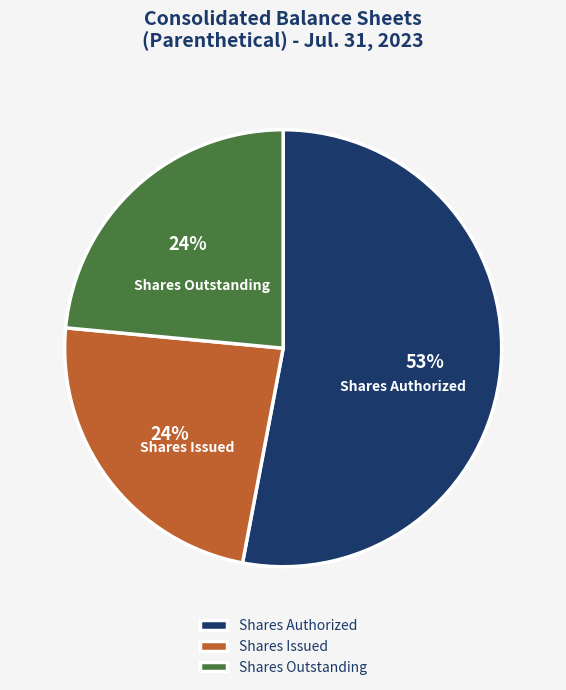

Approximately how many times larger is the value at Shares Outstanding compared to Shares Issued?

1.0